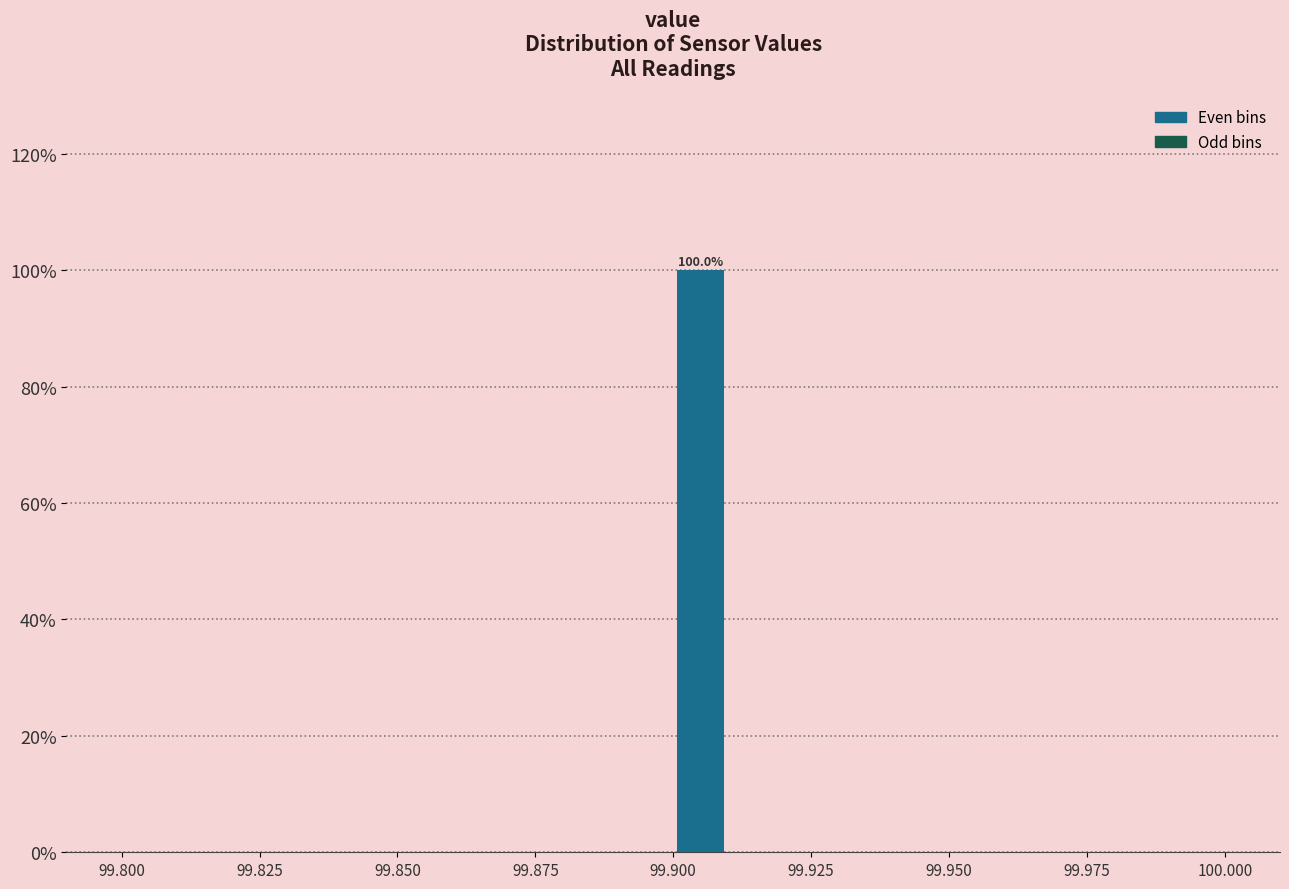

Read against the x-axis, roughly where is the centre of the tallest bar?

99.905